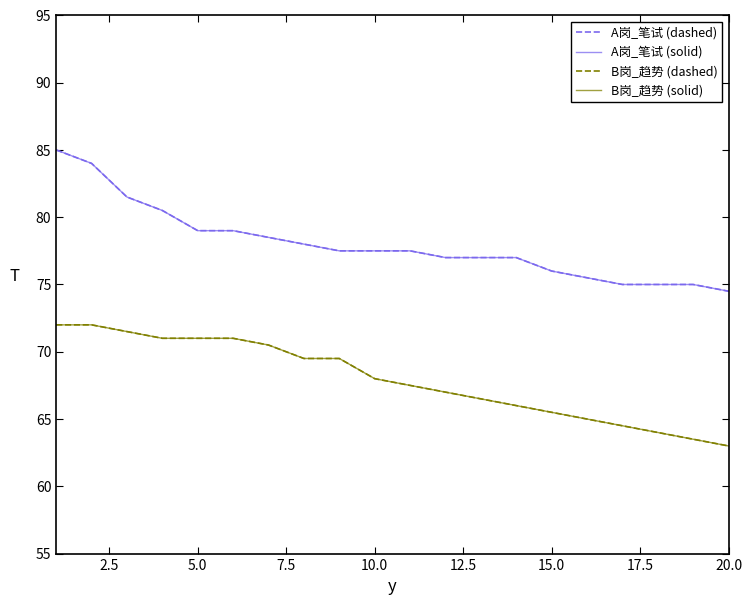

Does the chart have visible grid lines?

No